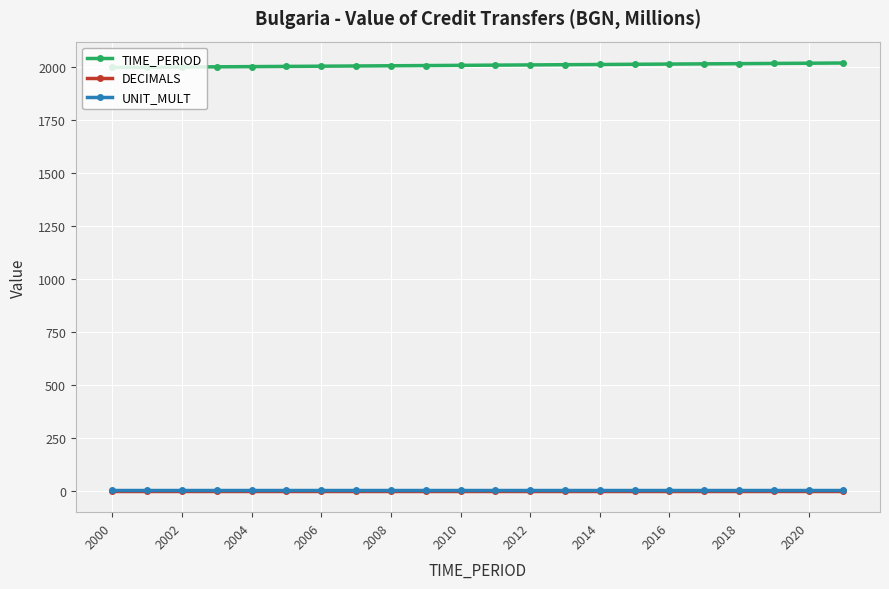

Which series has the largest total across all categories?

TIME_PERIOD